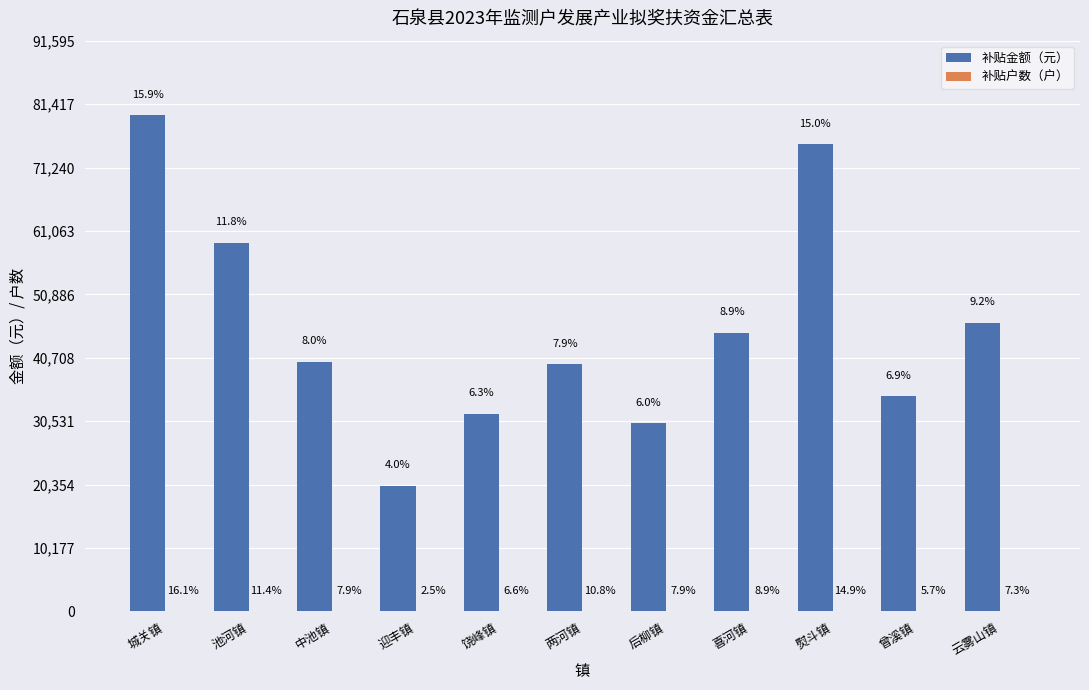

Is the value of 补贴户数（户） at 池河镇 greater than the value of 补贴金额（元） at 熨斗镇?

No